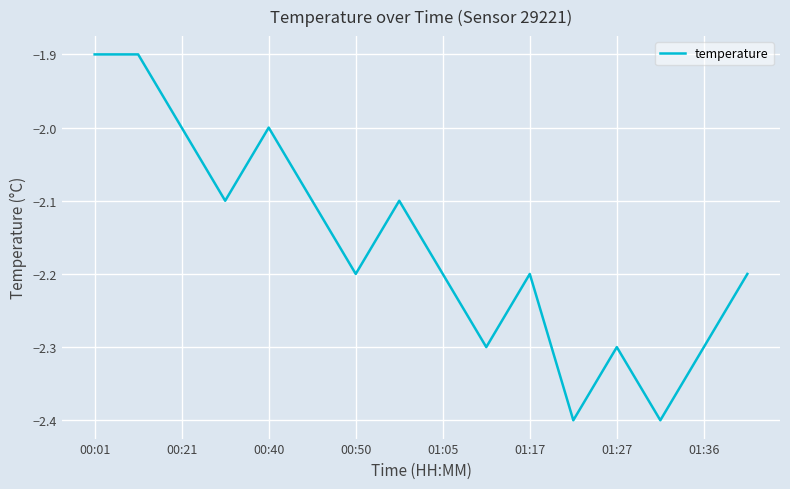

How many distinct data groups are displayed?

1